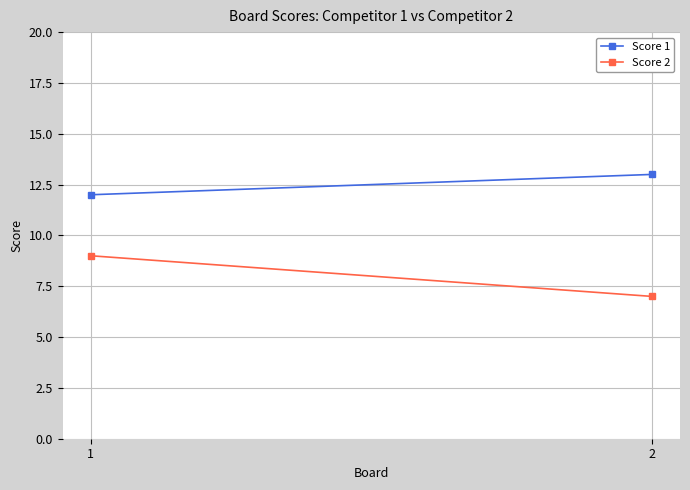

Rank the series at 2 from lowest to highest value.

Score 2, Score 1